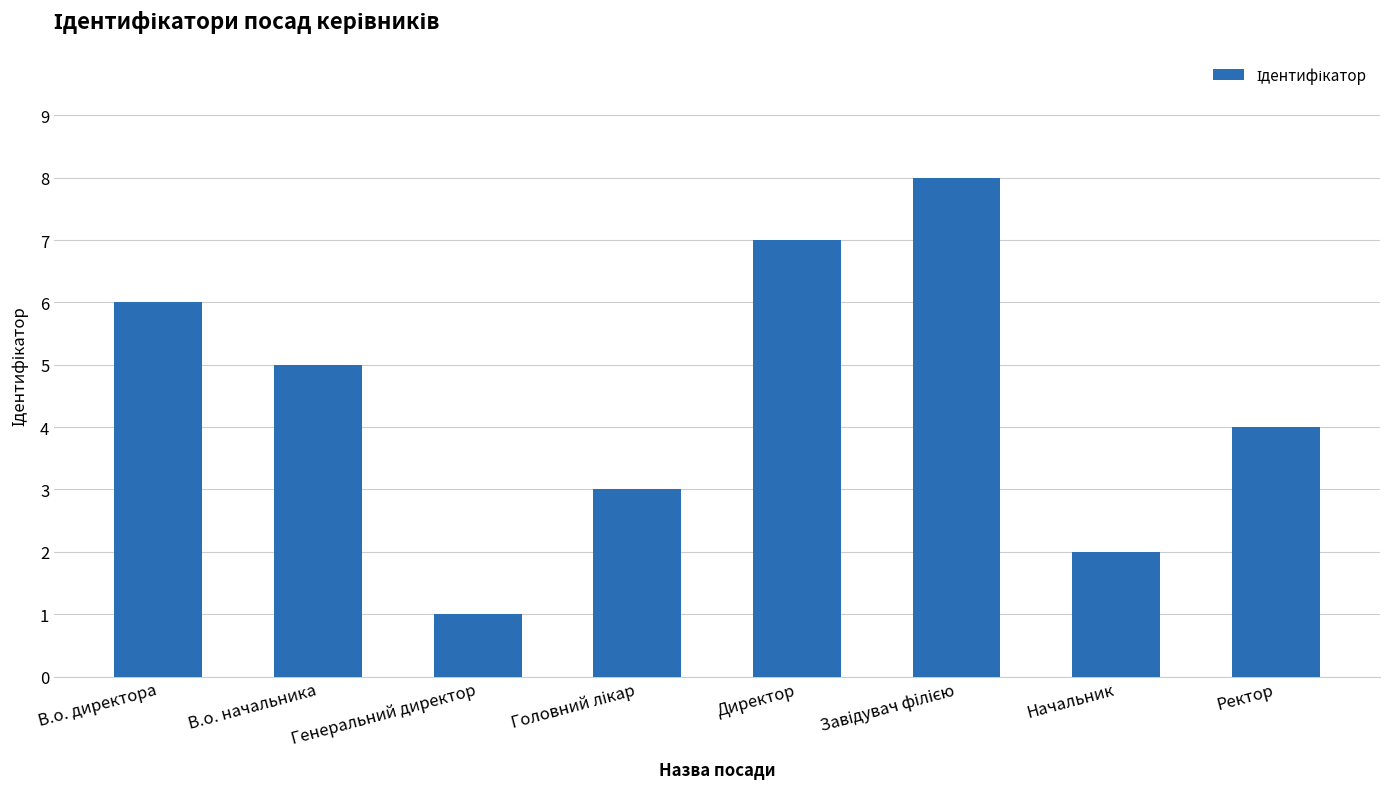

What is the difference between the maximum and minimum values?

7